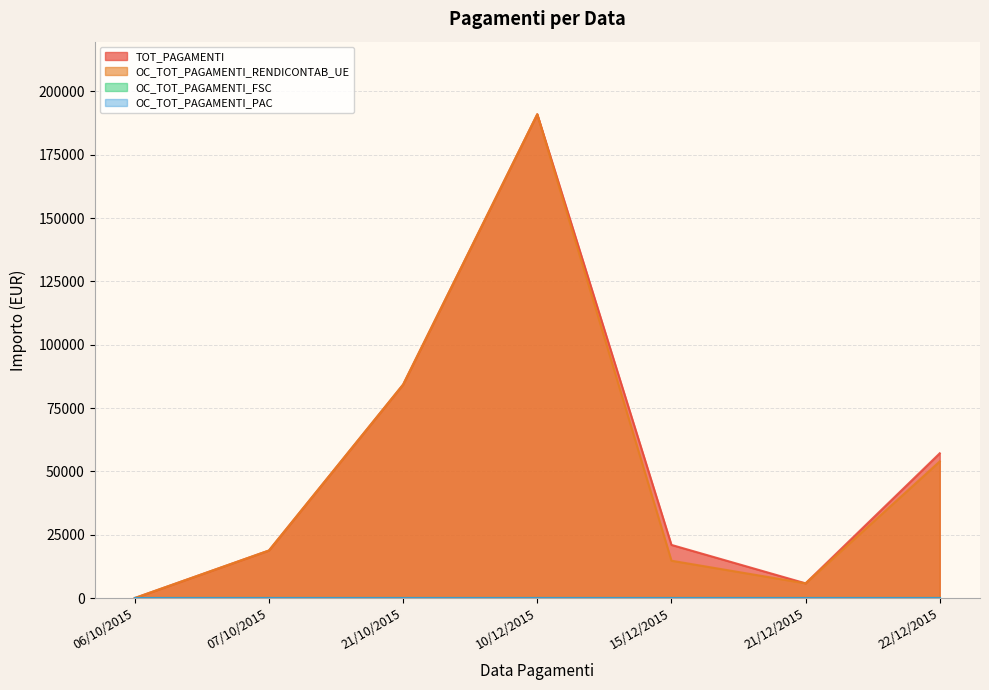

List the series in order of their overall mean, lowest first.

OC_TOT_PAGAMENTI_RENDICONTAB_UE, TOT_PAGAMENTI